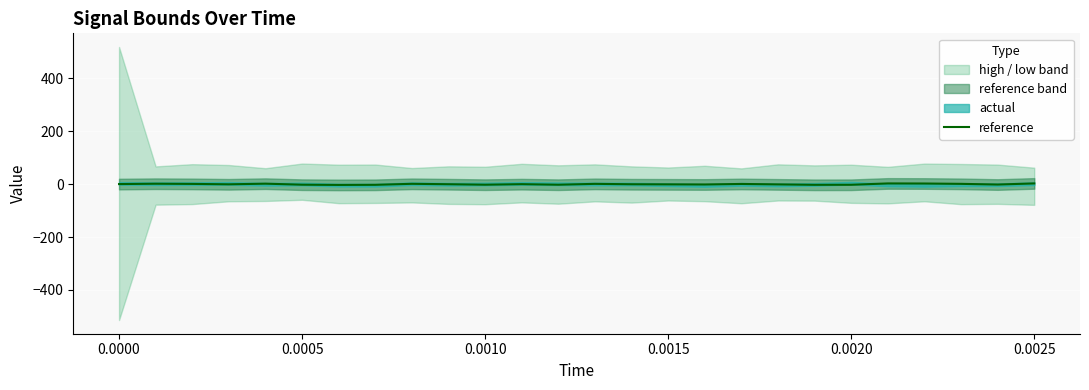

What is the value of the 13th point from the left?

-2.1